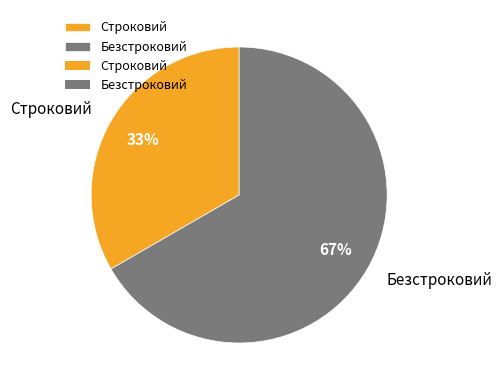

To the nearest percent, what portion does Безстроковий represent?

67%